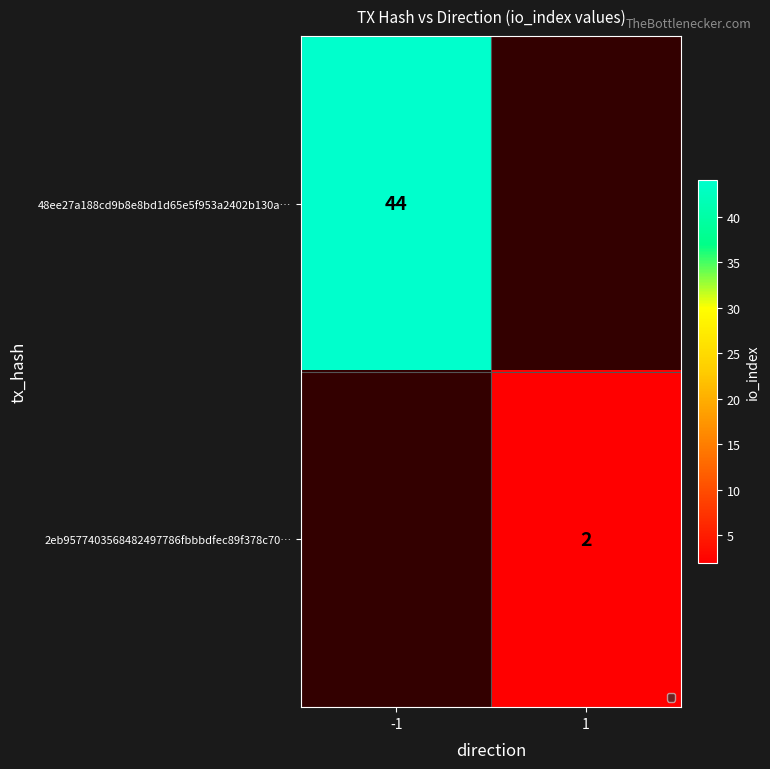

True or false: 2eb9577403568482497786fbbbdfec89f378c70… has a value of 1 at 1.

False